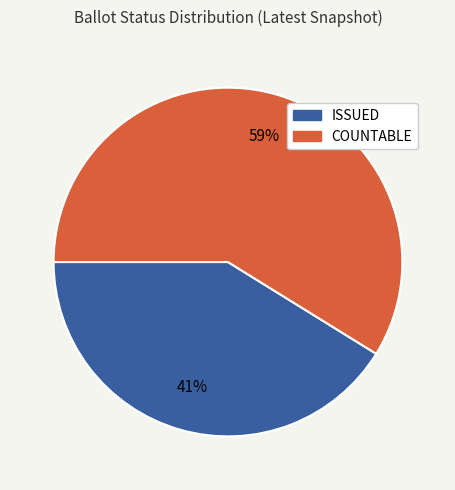

Does COUNTABLE represent more than half of the total?

Yes